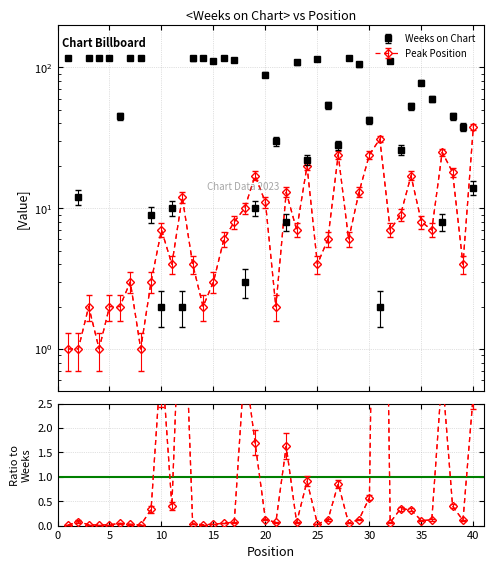

At which category does Weeks on Chart reach its first local peak?

11